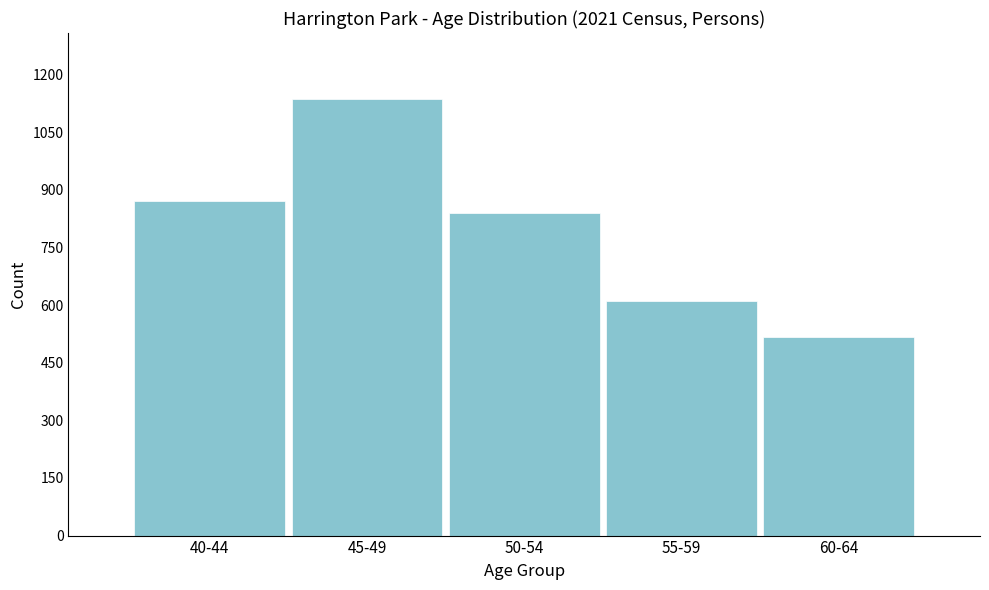

Reading right to left, list all the values displayed in this chart.

60-64=517	55-59=611	50-54=841	45-49=1138	40-44=872